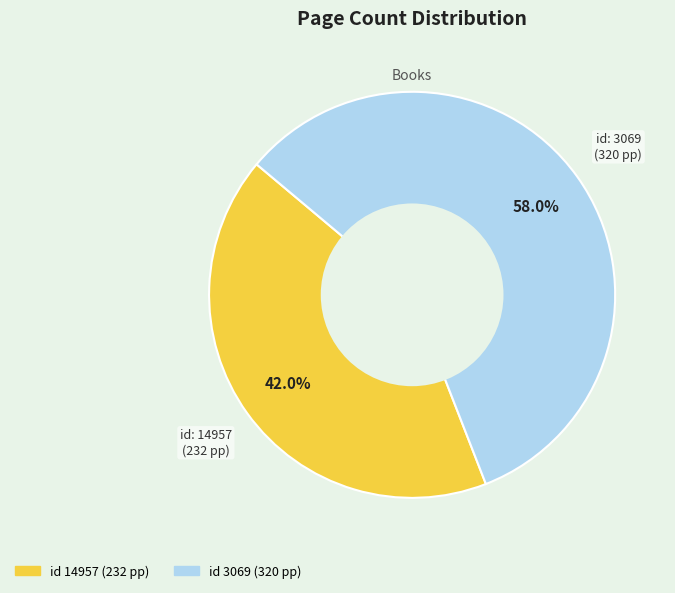

Is there a majority slice in this chart?

Yes